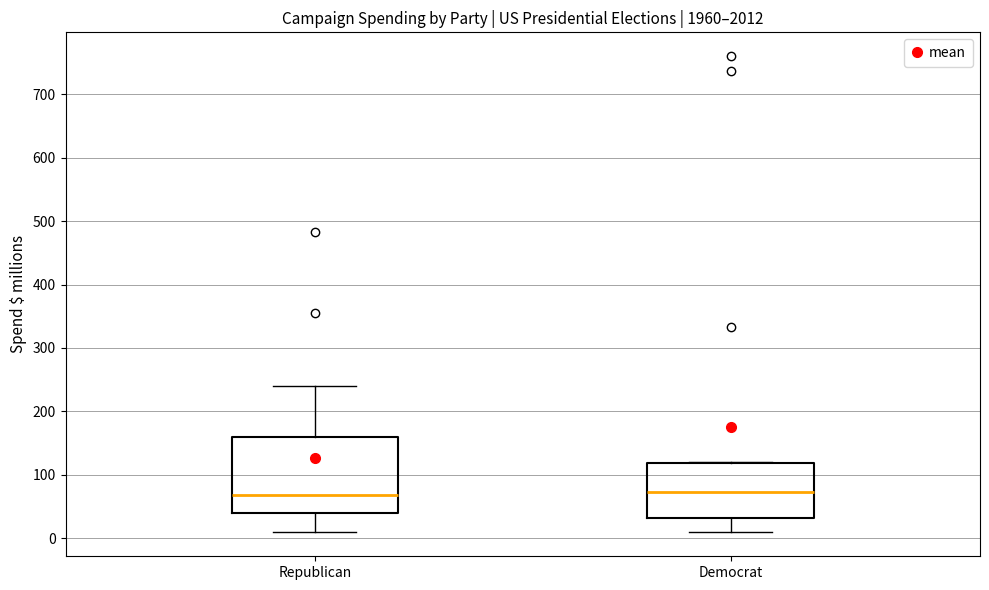

Where does the lower whisker of the box for Republican end on the y-axis? The values are not printed on the chart, so give them approximately, as read against the axis.

10